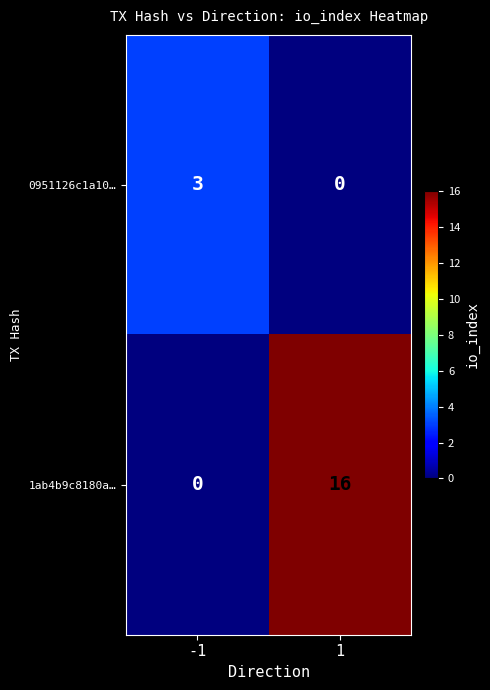

Which series has the largest total across all categories?

1ab4b9c8180a…